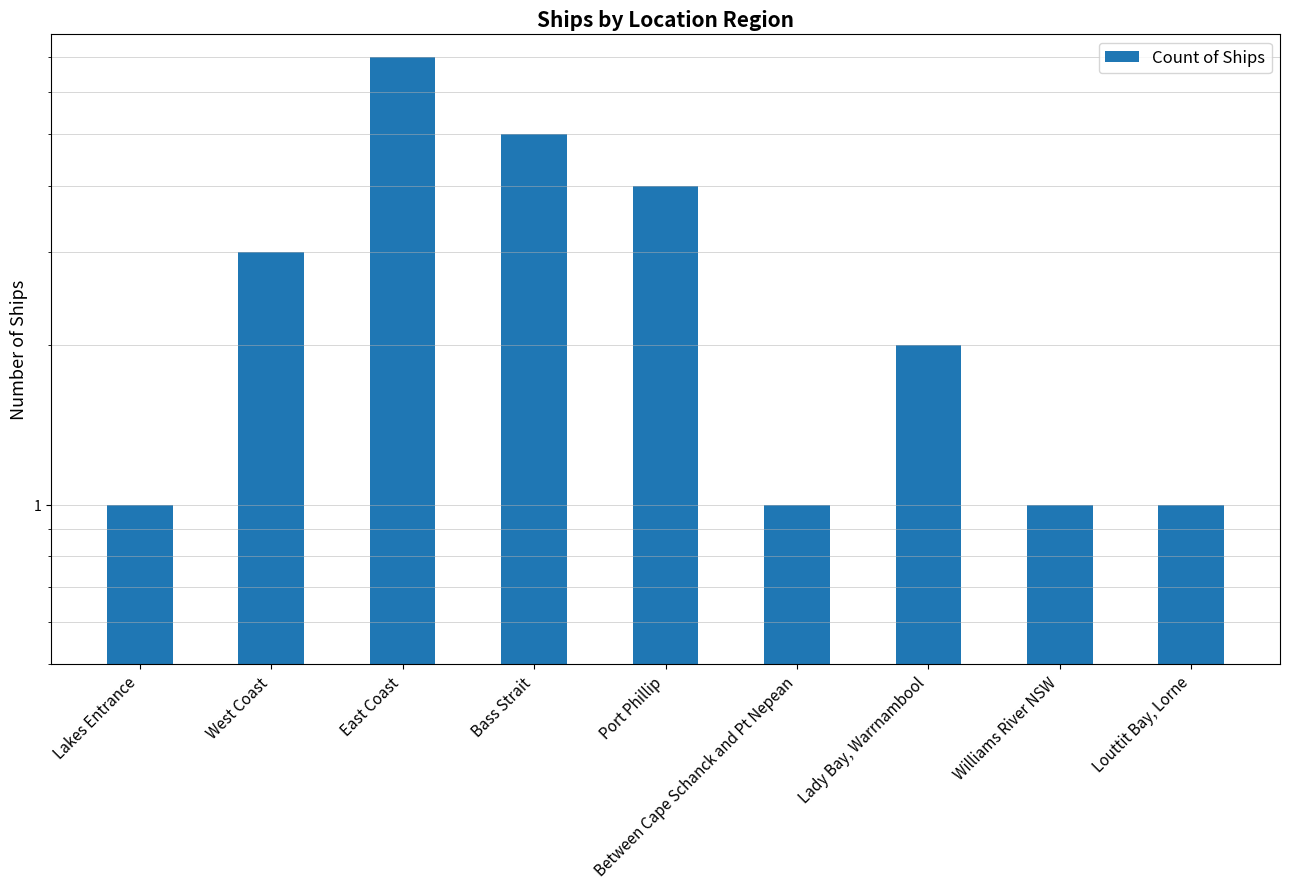

How many bars are there in total?

9